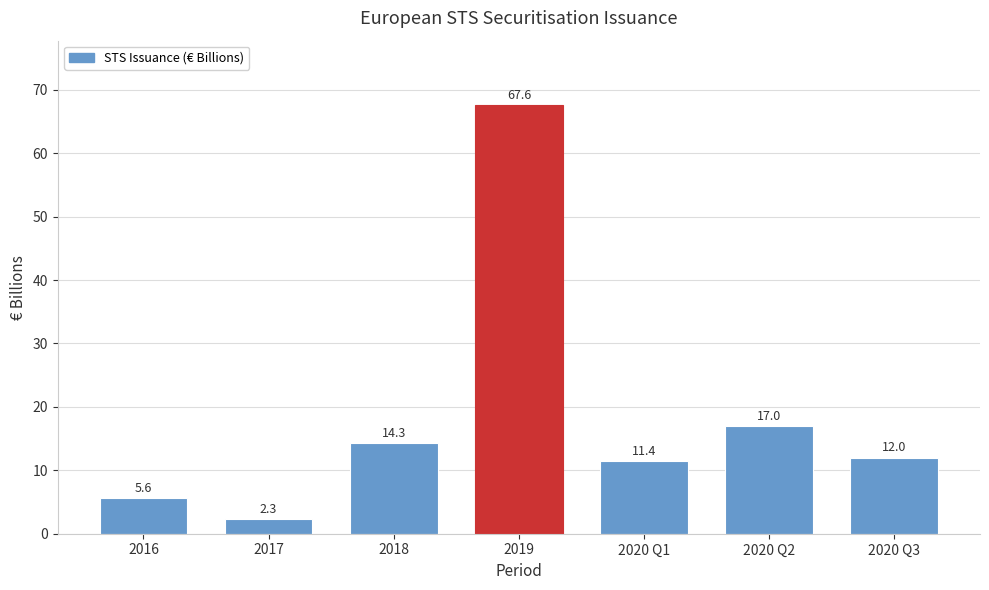

Reading left to right, extract all data points from this chart.

5.6	2.3	14.3	67.6	11.4	17.0	12.0